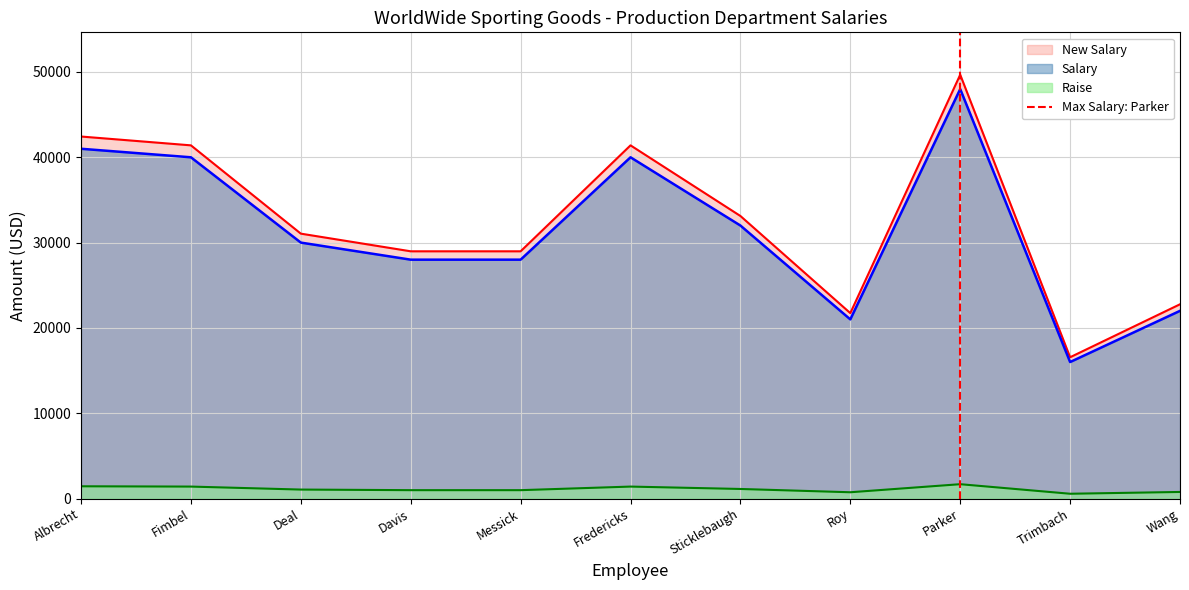

Is the value of Raise at Fredericks greater than the value of Salary at Fredericks?

No